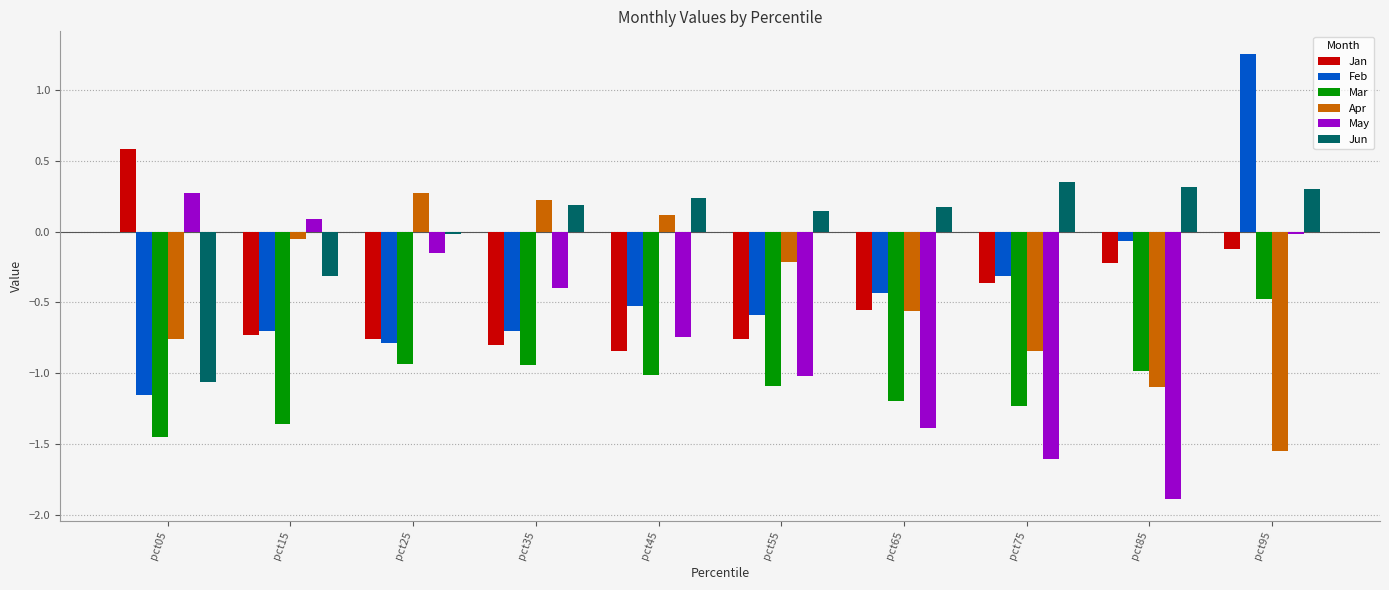

What are all the series names shown in the legend?

Jan, Feb, Mar, Apr, May, Jun